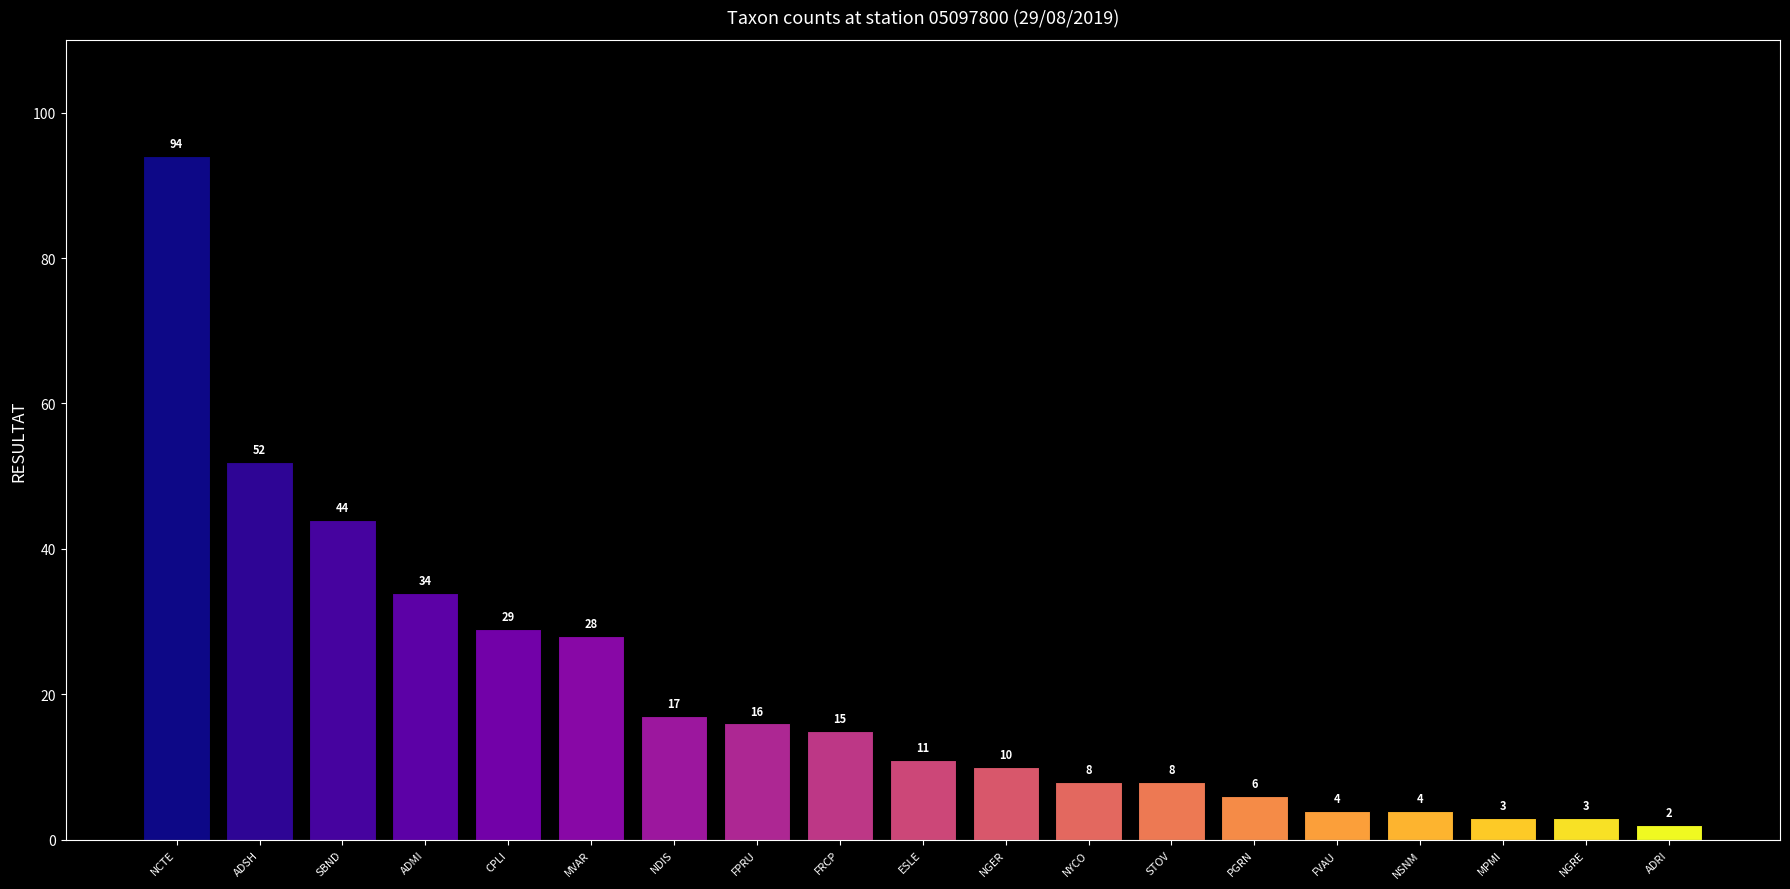

True or false: the data shows 2 at NGER.

False